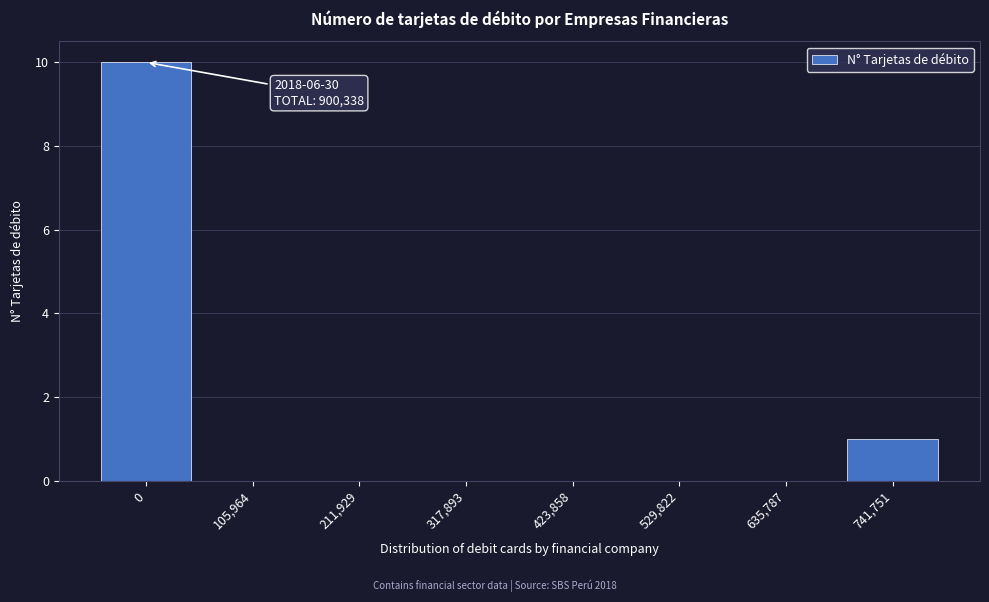

Reading right to left, what are all the values shown in this chart?

741,751=1	635,787=0	529,822=0	423,858=0	317,893=0	211,929=0	105,964=0	0=10